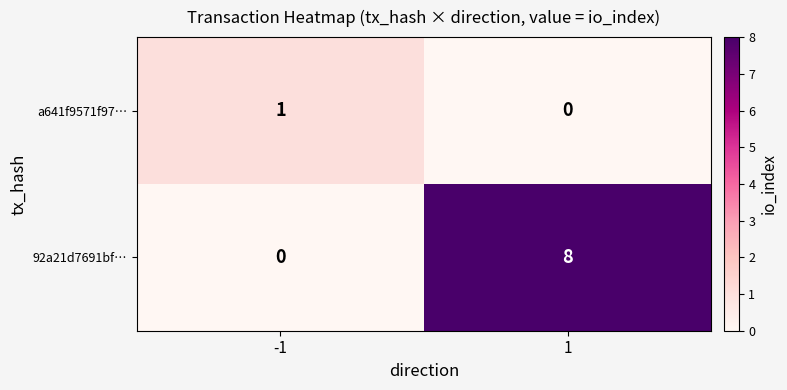

Which series has the largest total across all categories?

92a21d7691bf…